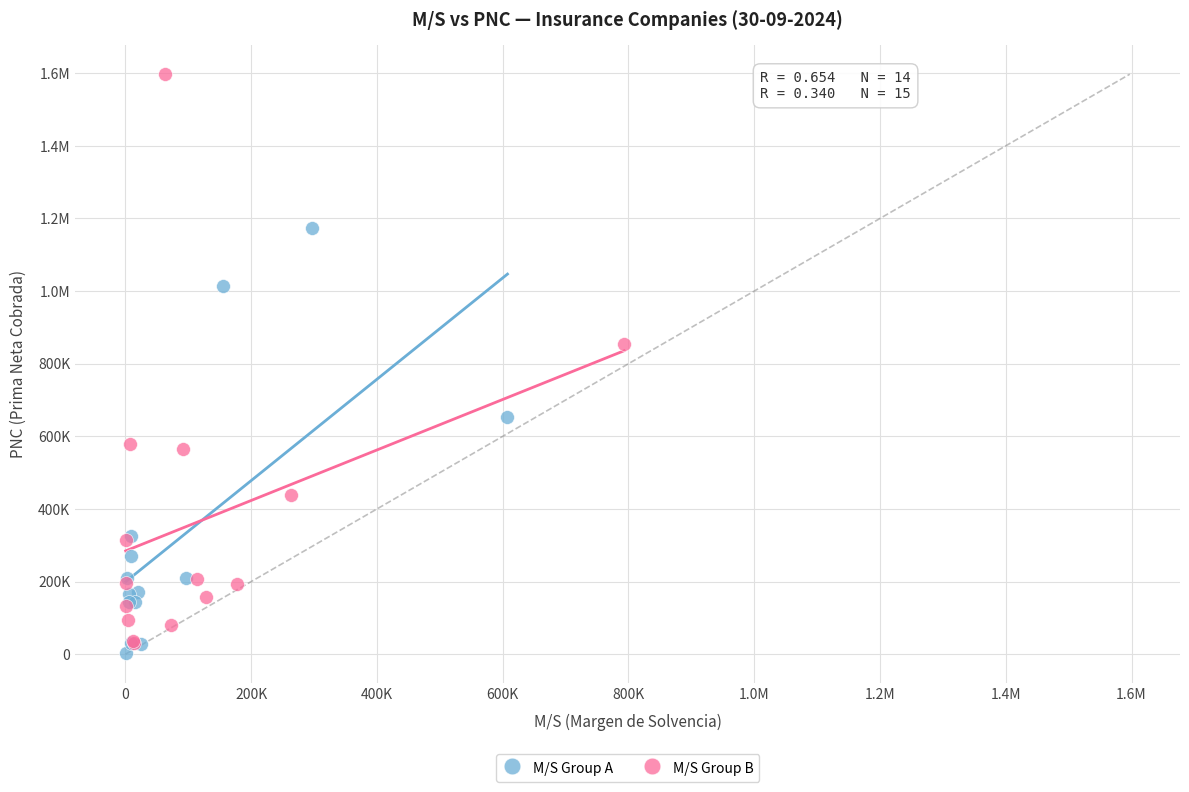

What are all the series names shown in the legend?

M/S Group A, M/S Group B